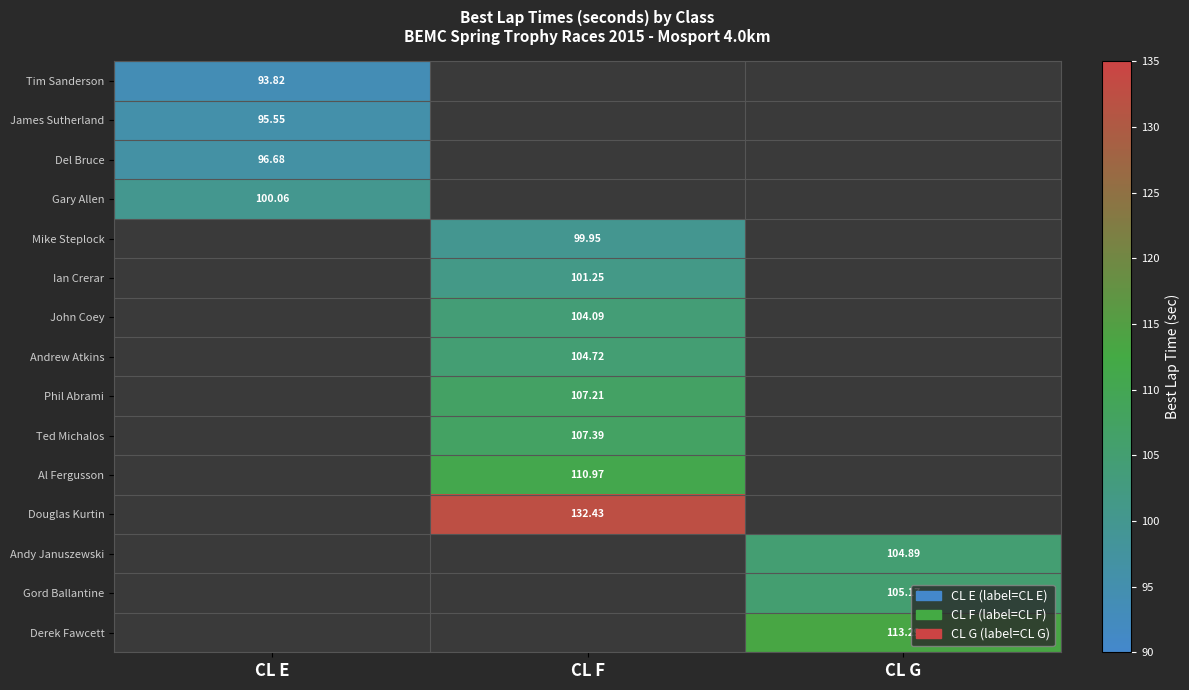

How many positive values does the Tim Sanderson series have?

1